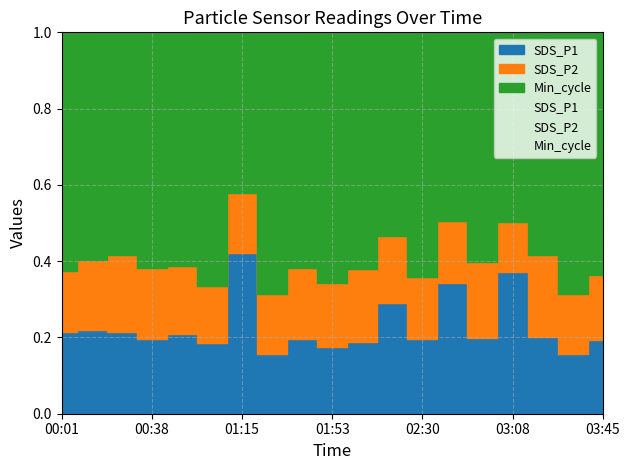

How many interior local valleys does the SDS_P1 series have?

7